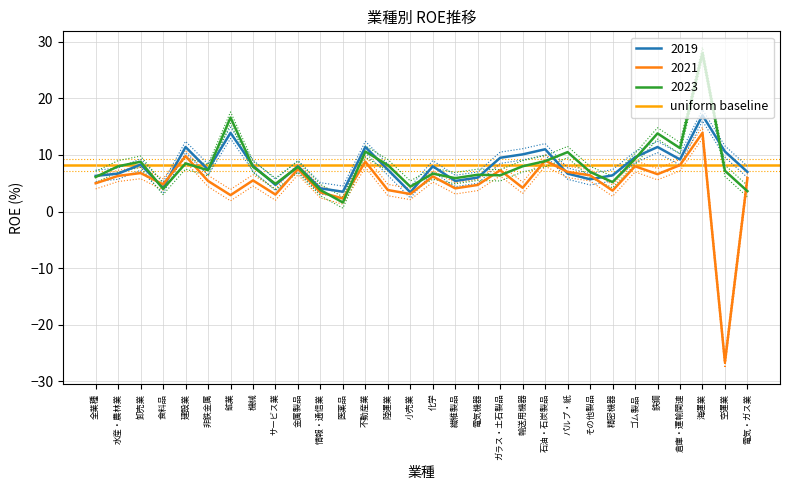

True or false: 2023 and 2019 cross at least once.

True